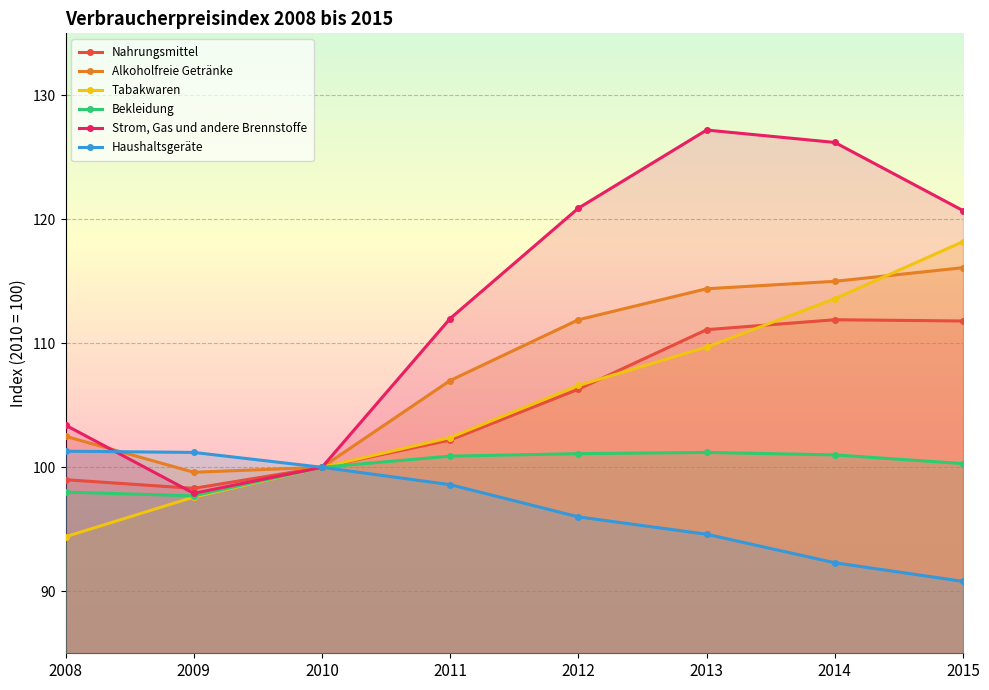

In Nahrungsmittel, how many points are higher than both neighbors (excluding endpoints)?

1